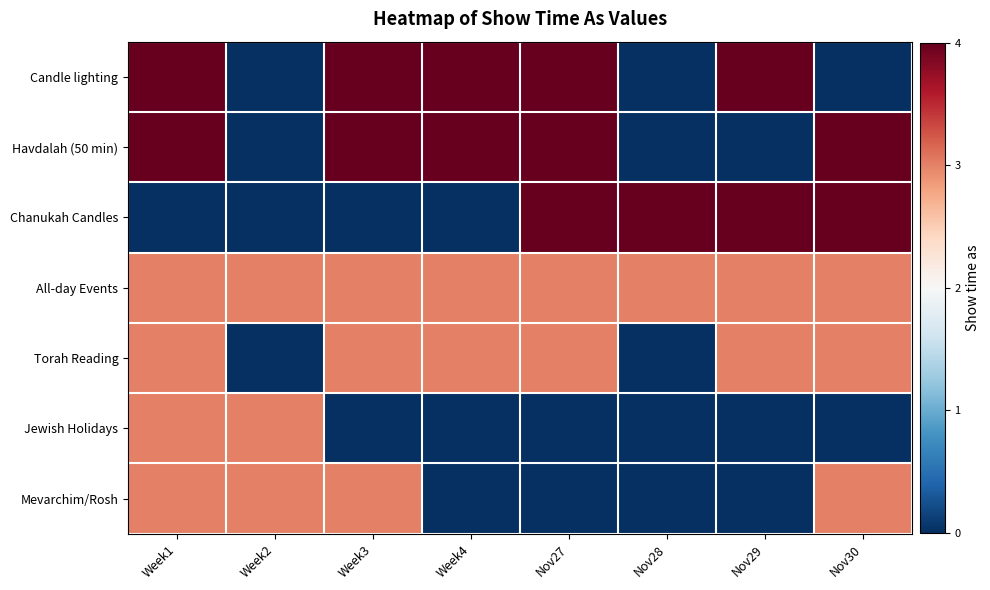

How many data points does each series have?

8